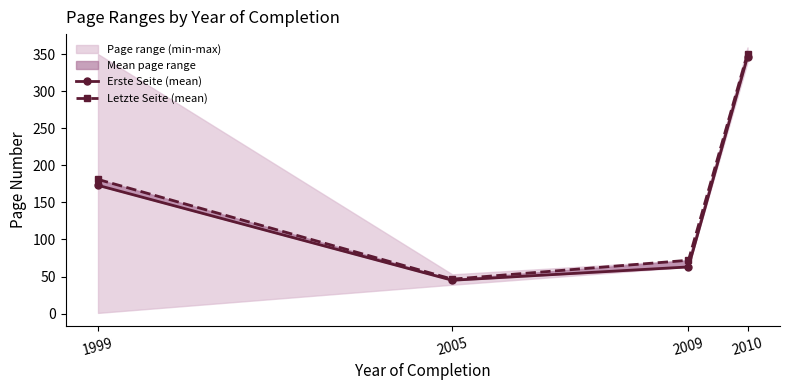

What is the minimum value for Erste Seite (mean)?

45.0